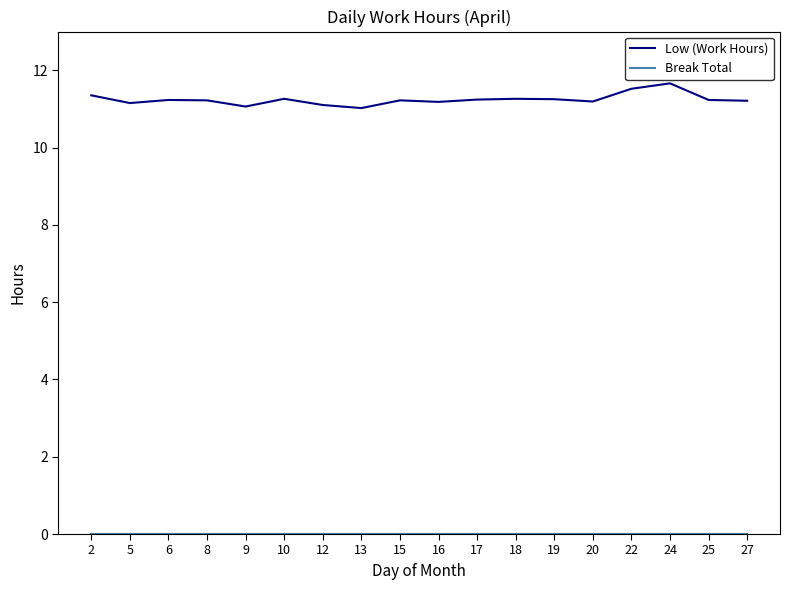

What is the maximum value shown in the chart?

11.7